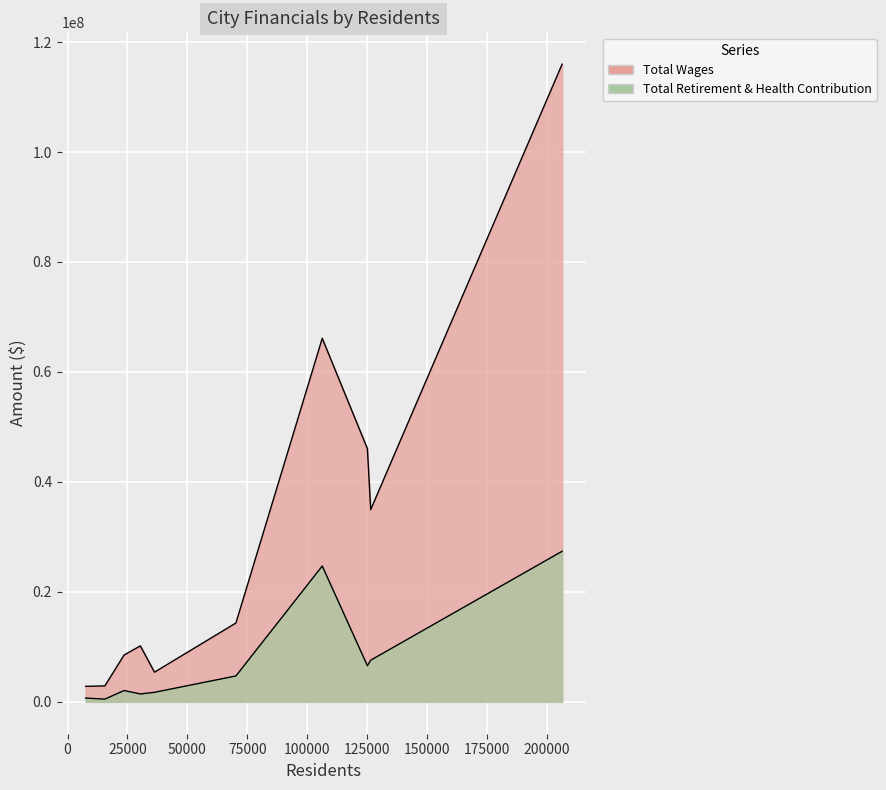

True or false: Total Wages and Total Retirement & Health Contribution intersect in this chart.

False